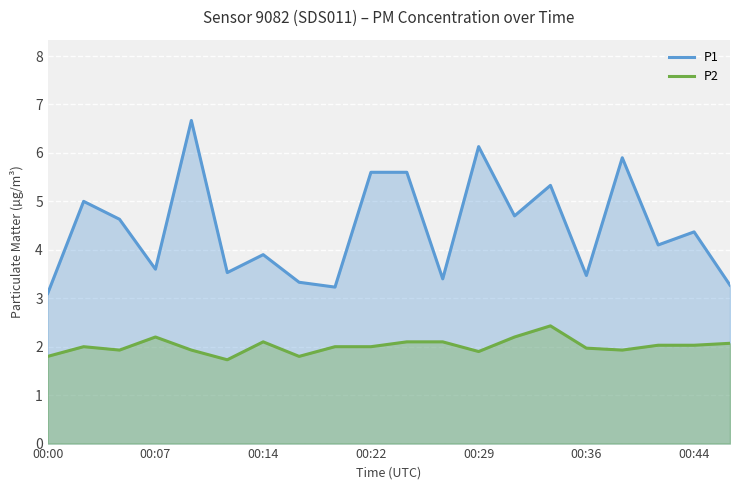

The value of P2 at 10 is 2.1. True or false?

True